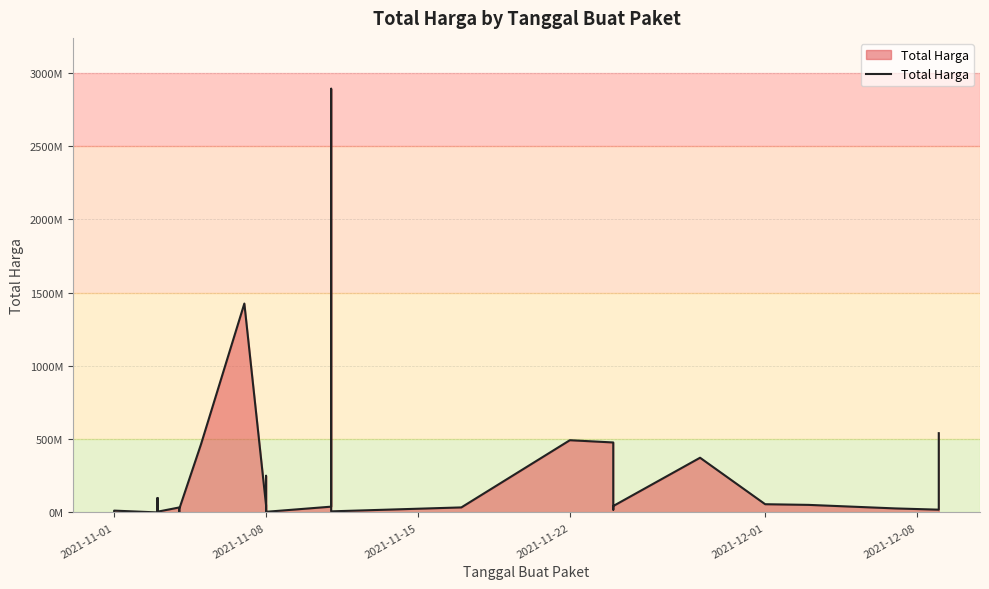

Does the chart have visible grid lines?

Yes